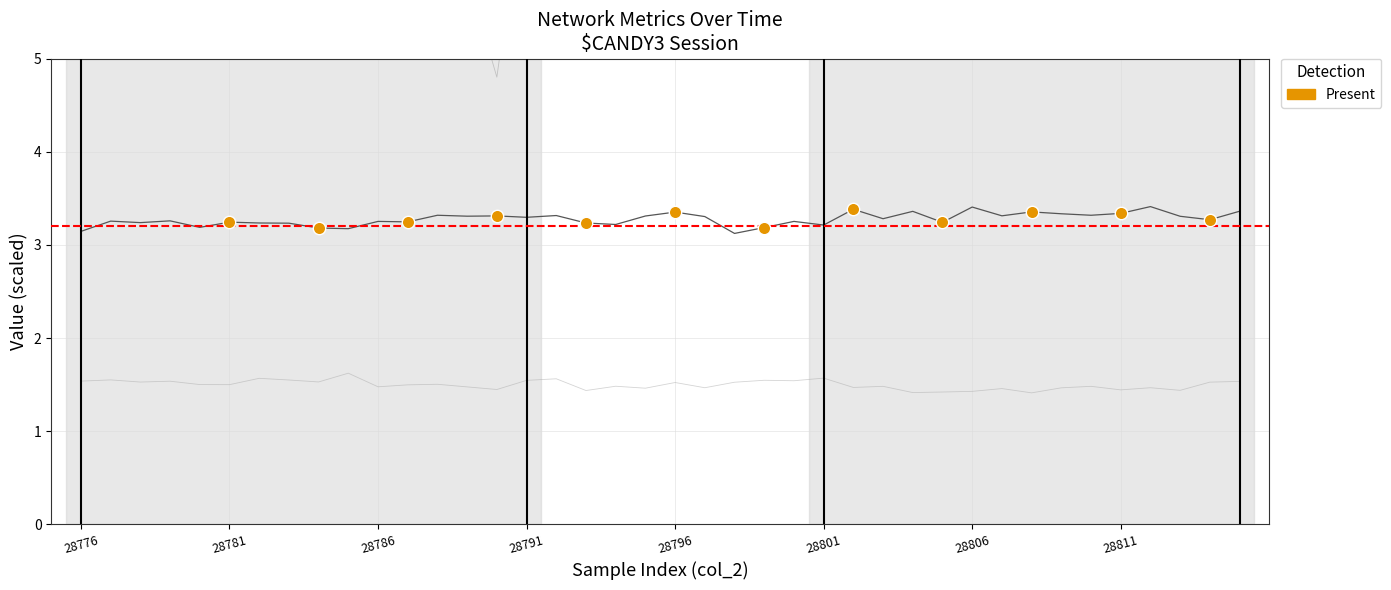

What is the total value across all series at 28806?

11.3